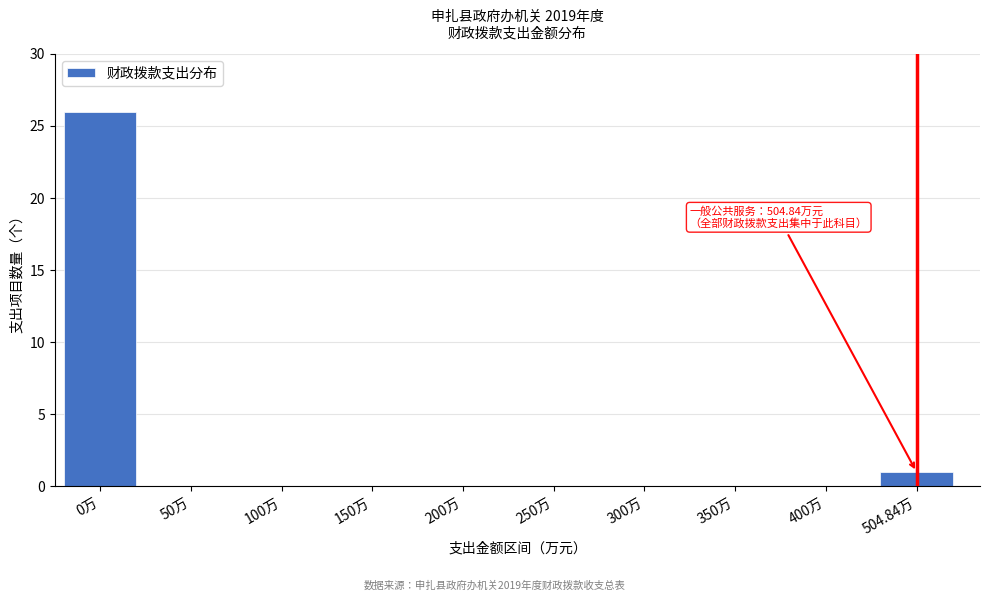

Reading left to right, list all the values displayed in this chart.

0万=26	50万=0	100万=0	150万=0	200万=0	250万=0	300万=0	350万=0	400万=0	504.84万=1